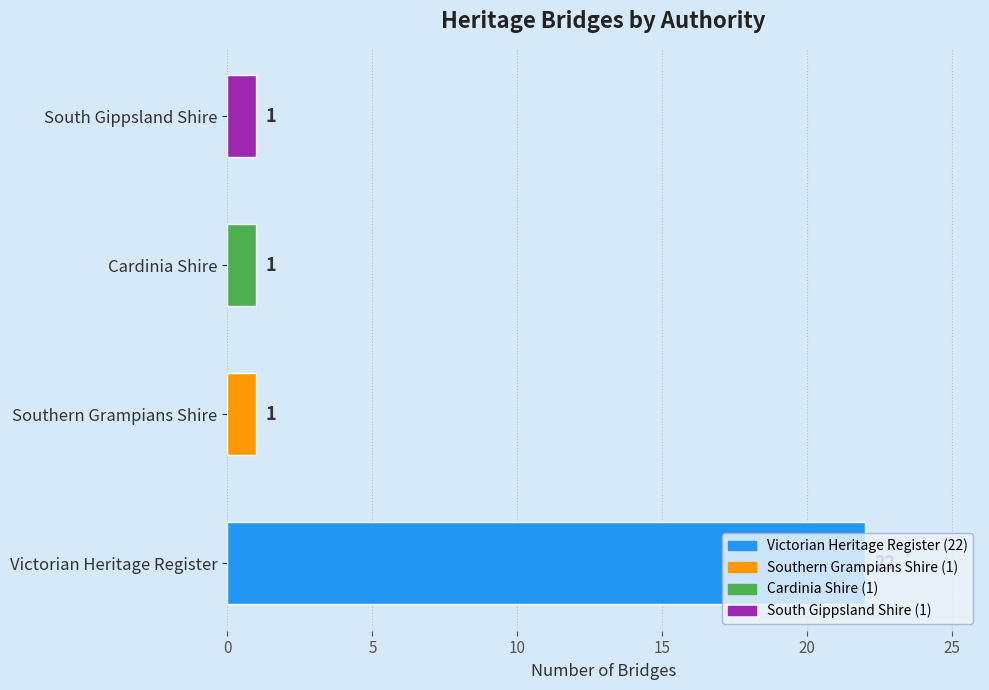

What is the sum of the values at Southern Grampians Shire and Victorian Heritage Register?

23